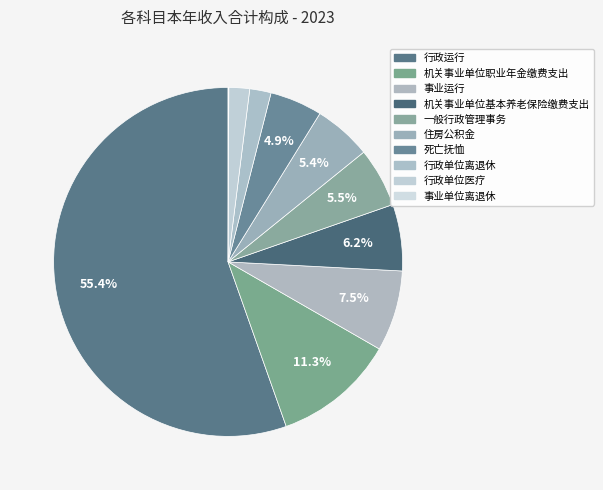

Between 一般行政管理事务 and 住房公积金, which is larger?

一般行政管理事务